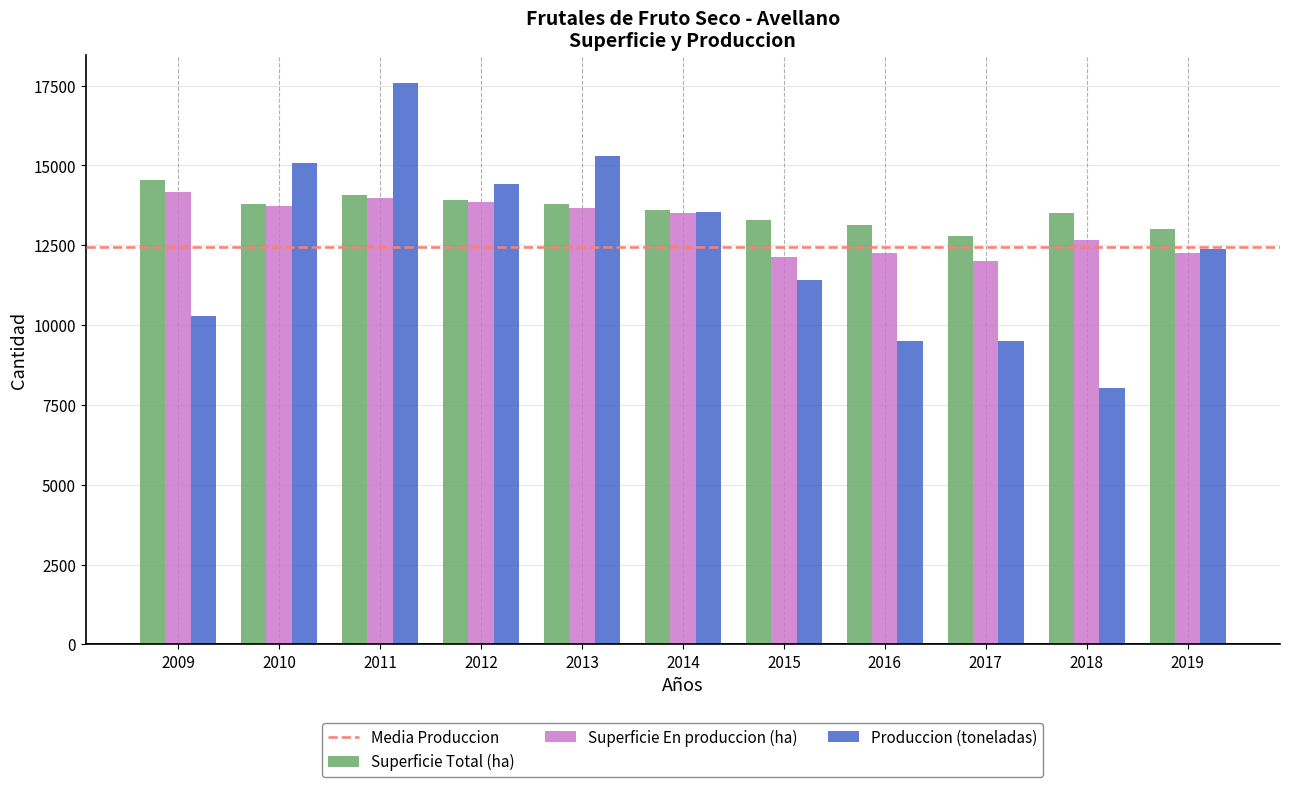

At how many categories does at least one series exceed 14135?

5